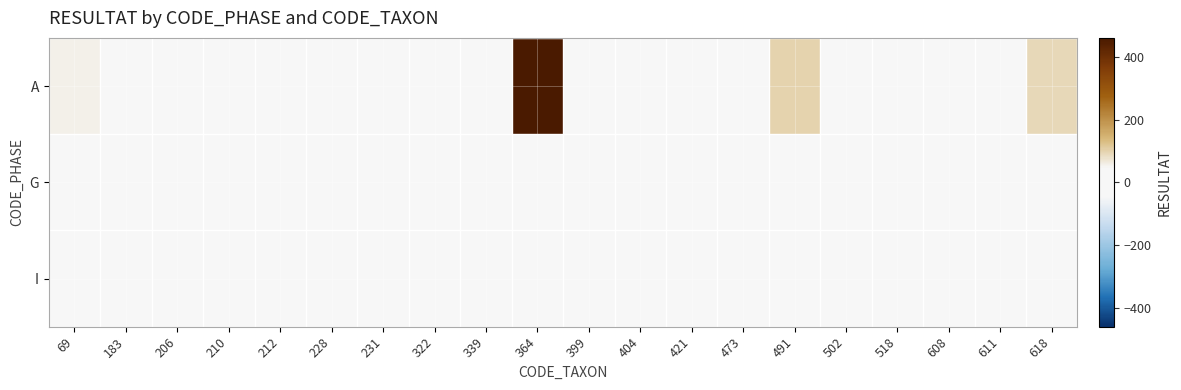

Rank the series by their maximum value, from highest to lowest.

A, G, I